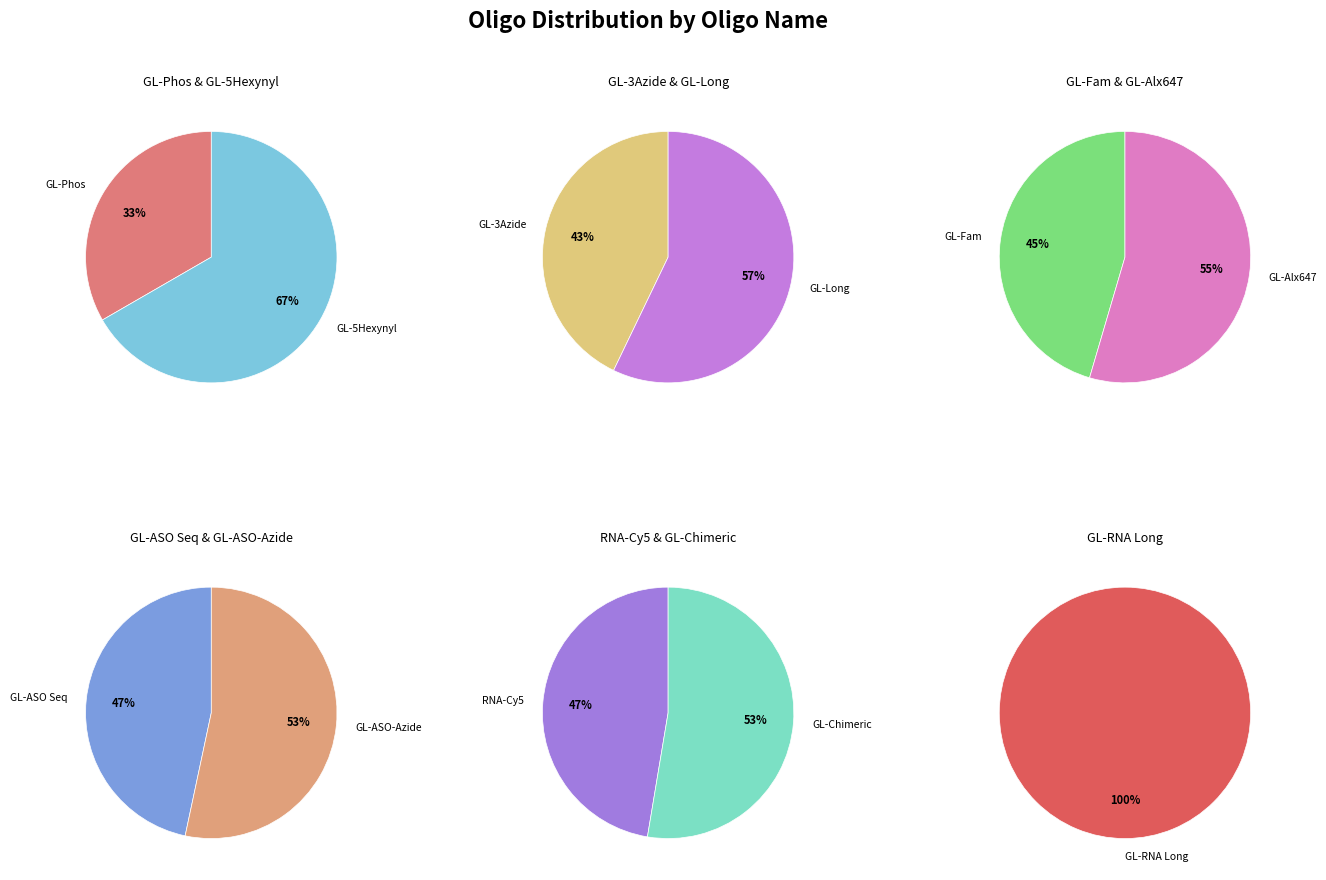

What percentage do GL-Fam and RNA-Cy5 together represent?

21.2%